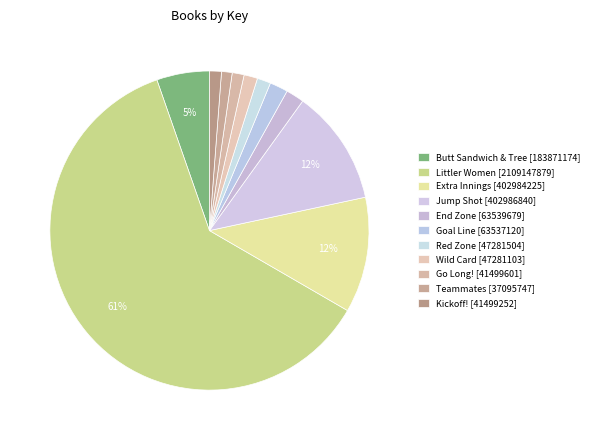

How many segments does this pie chart have?

11